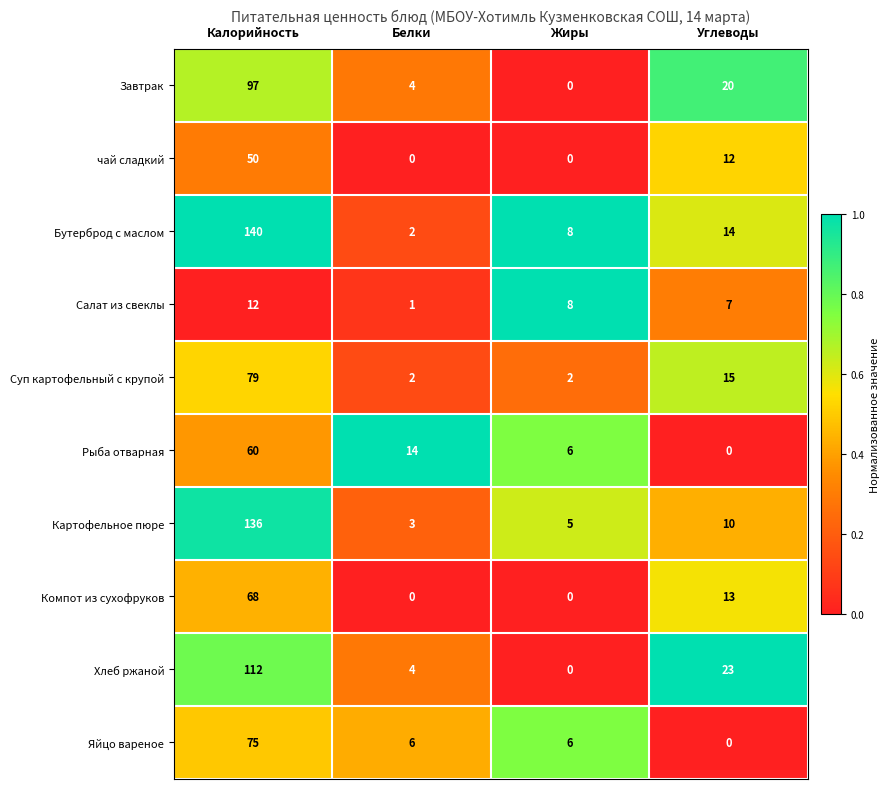

Which series has the widest spread of values?

Бутерброд с маслом